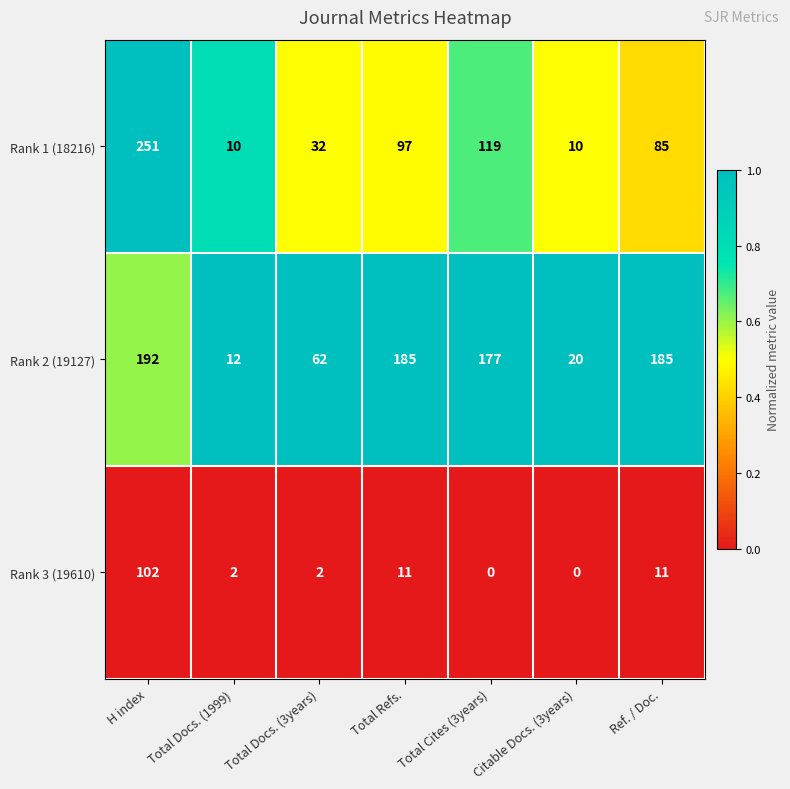

True or false: Rank 2 (19127) has a value of 15 at Total Docs. (3years).

False